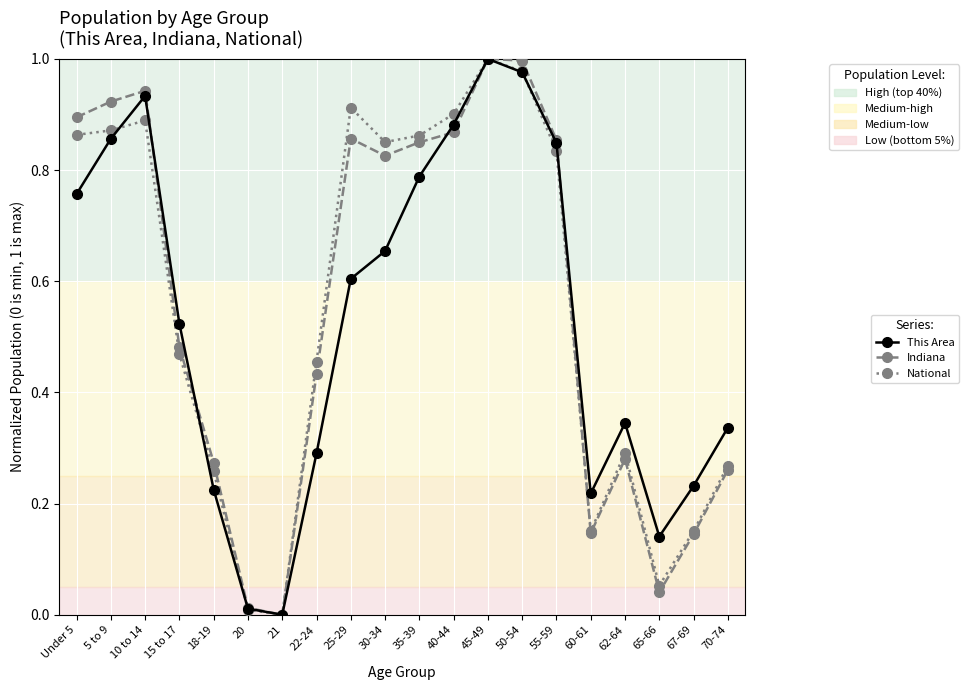

How many interior local valleys does the This Area series have?

3